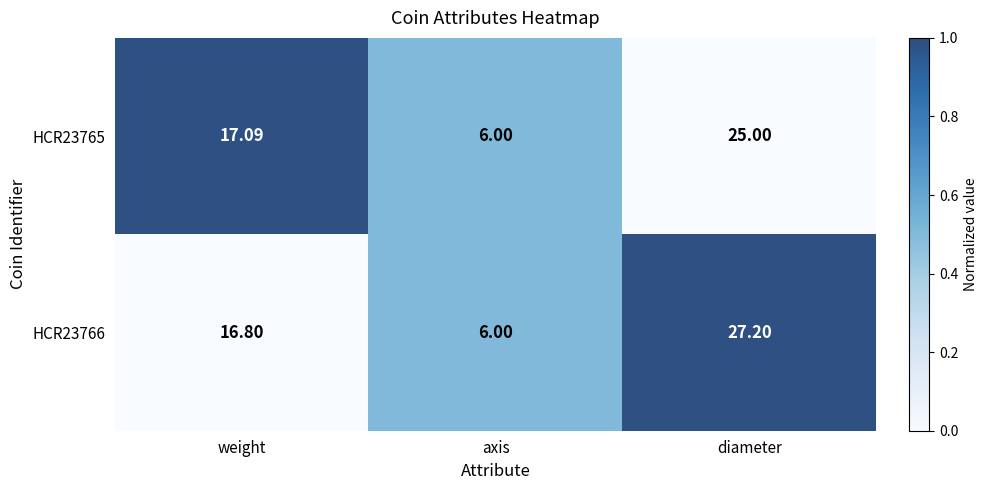

Rank the series by their maximum value, from lowest to highest.

HCR23765, HCR23766